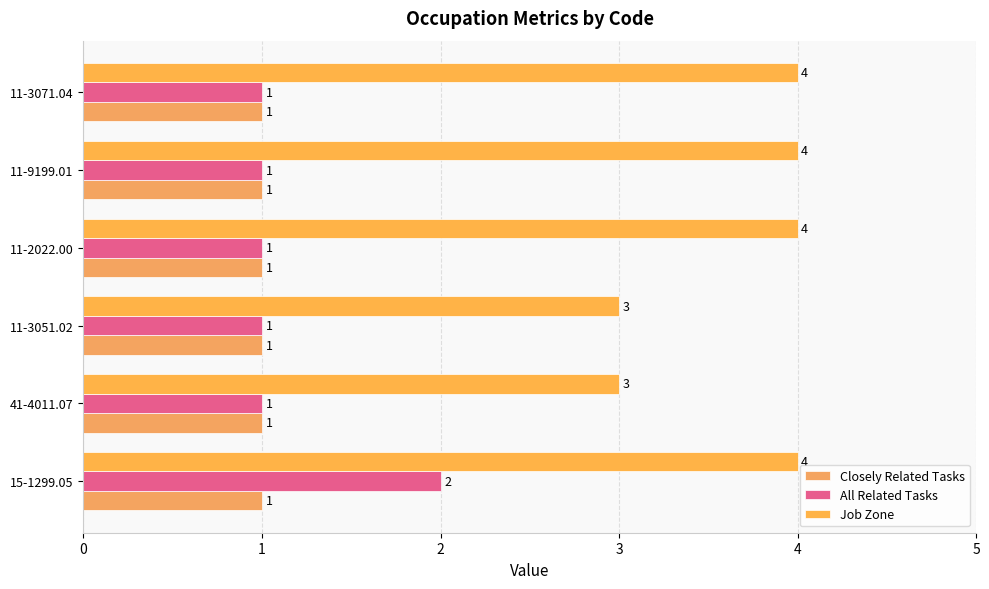

Which series has the widest spread of values?

All Related Tasks